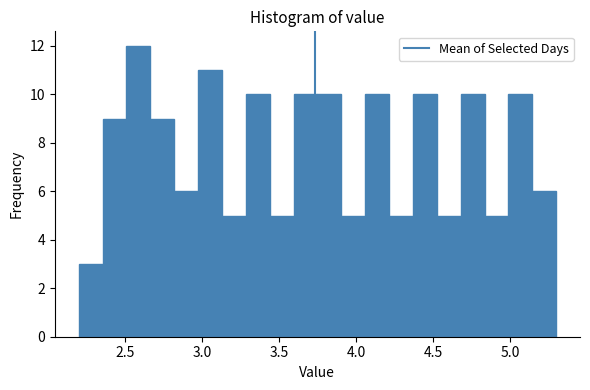

Read against the x-axis, roughly where is the centre of the tallest bar?

2.60